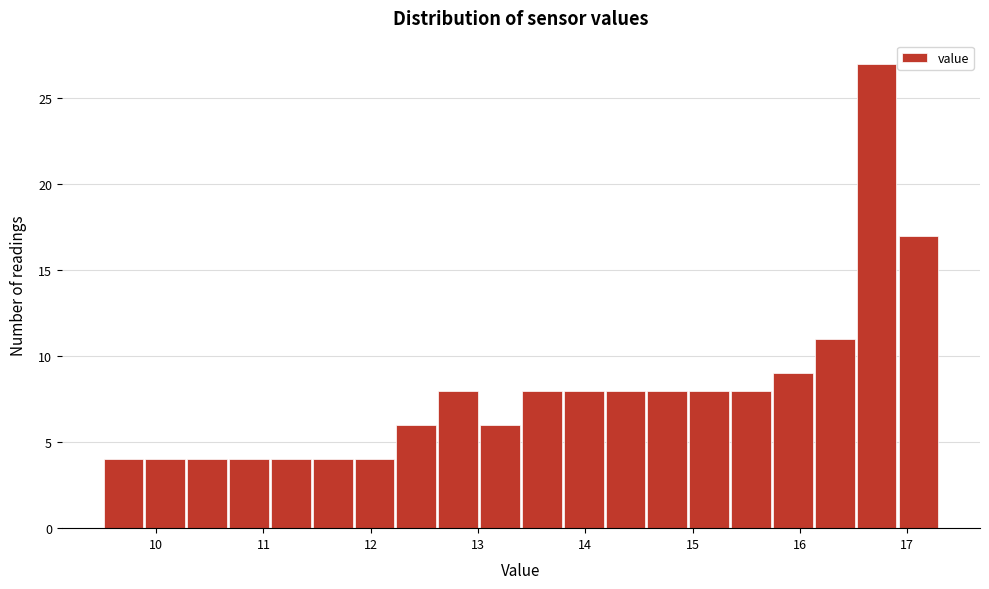

Read against the x-axis, roughly where is the centre of the tallest bar?

16.7